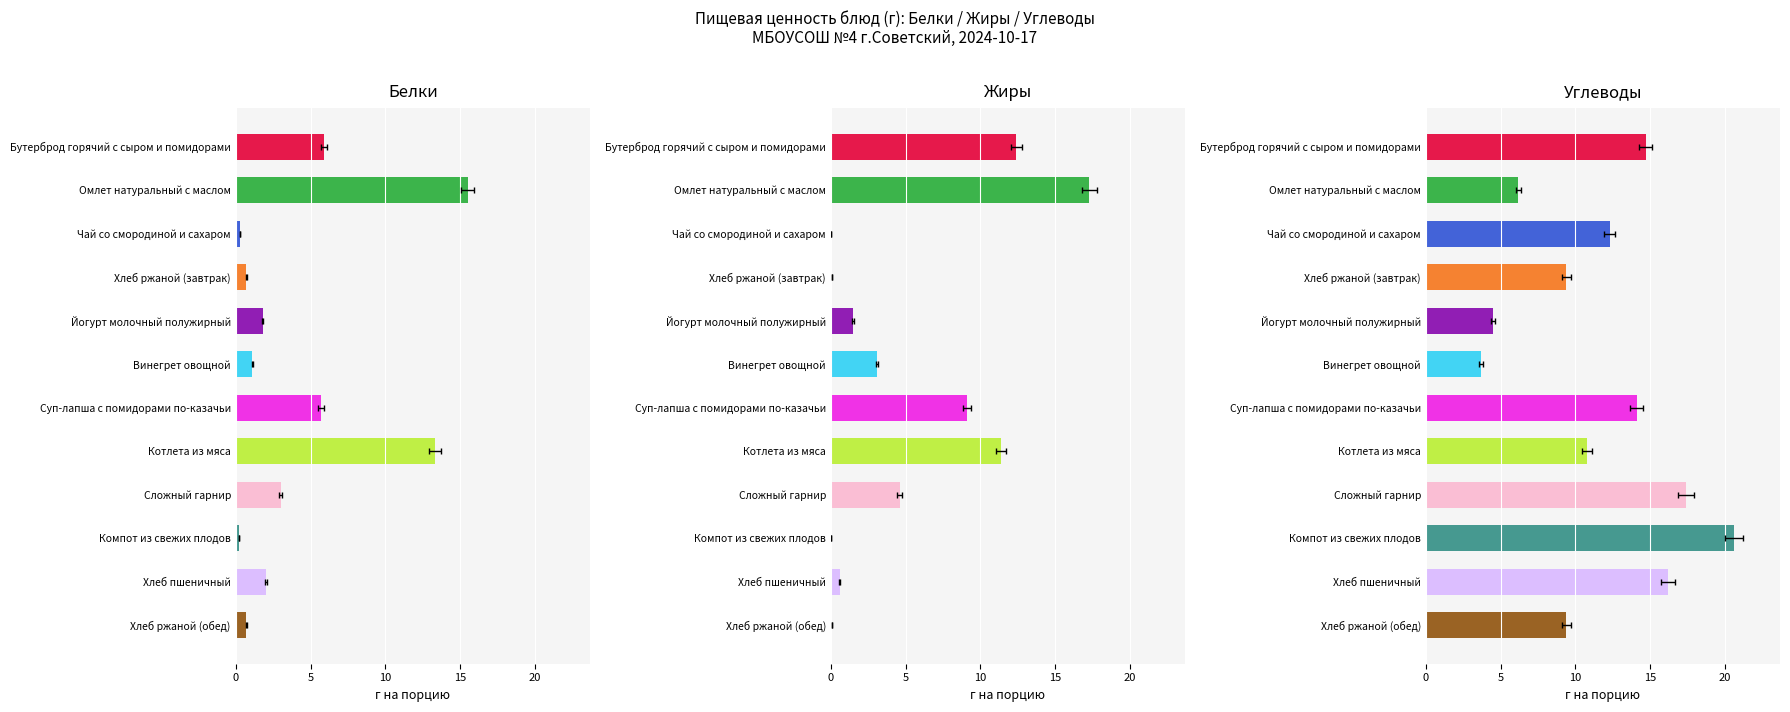

At which category is the sum across all series the highest?

Омлет натуральный с маслом